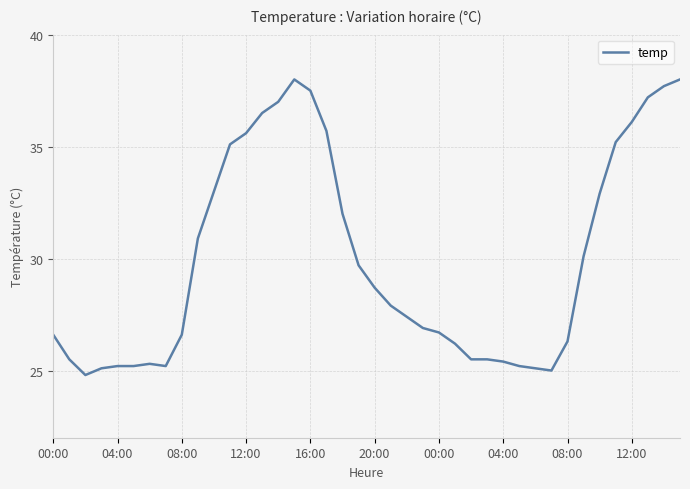

What is the minimum value shown in the chart?

24.8